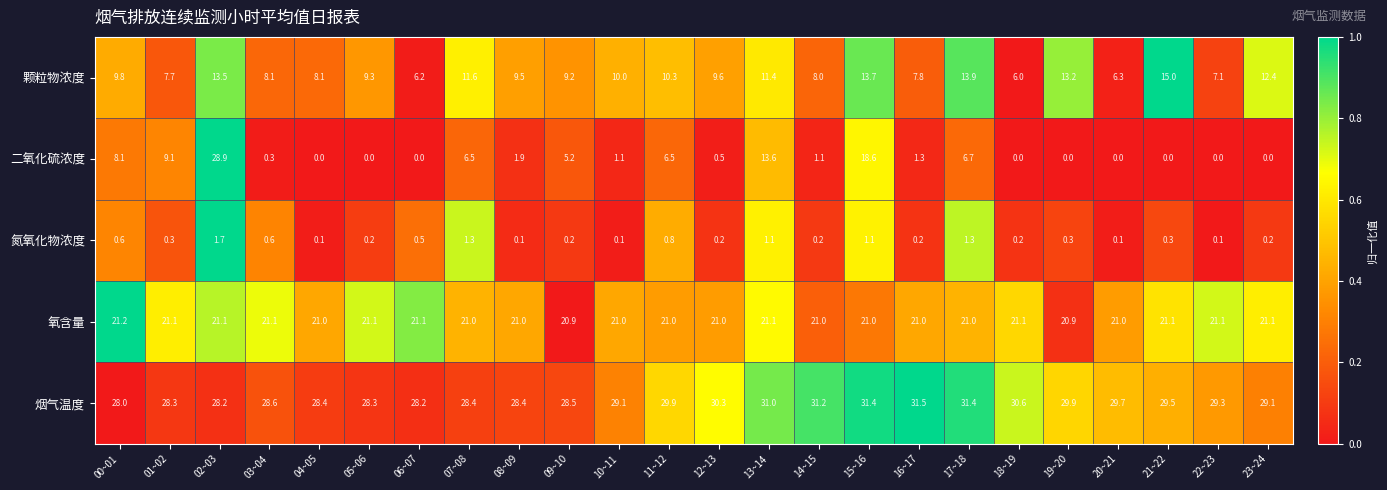

Rank the series by their maximum value, from highest to lowest.

烟气温度, 二氧化硫浓度, 氧含量, 颗粒物浓度, 氮氧化物浓度